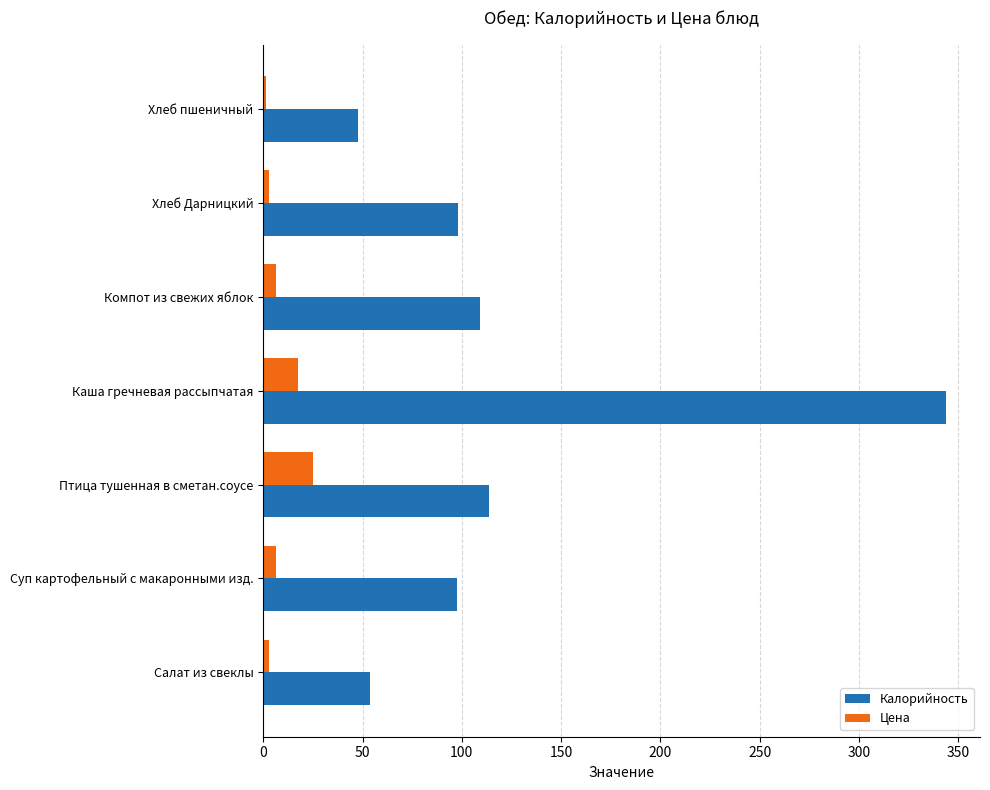

Which series has the largest range (max minus min)?

Калорийность